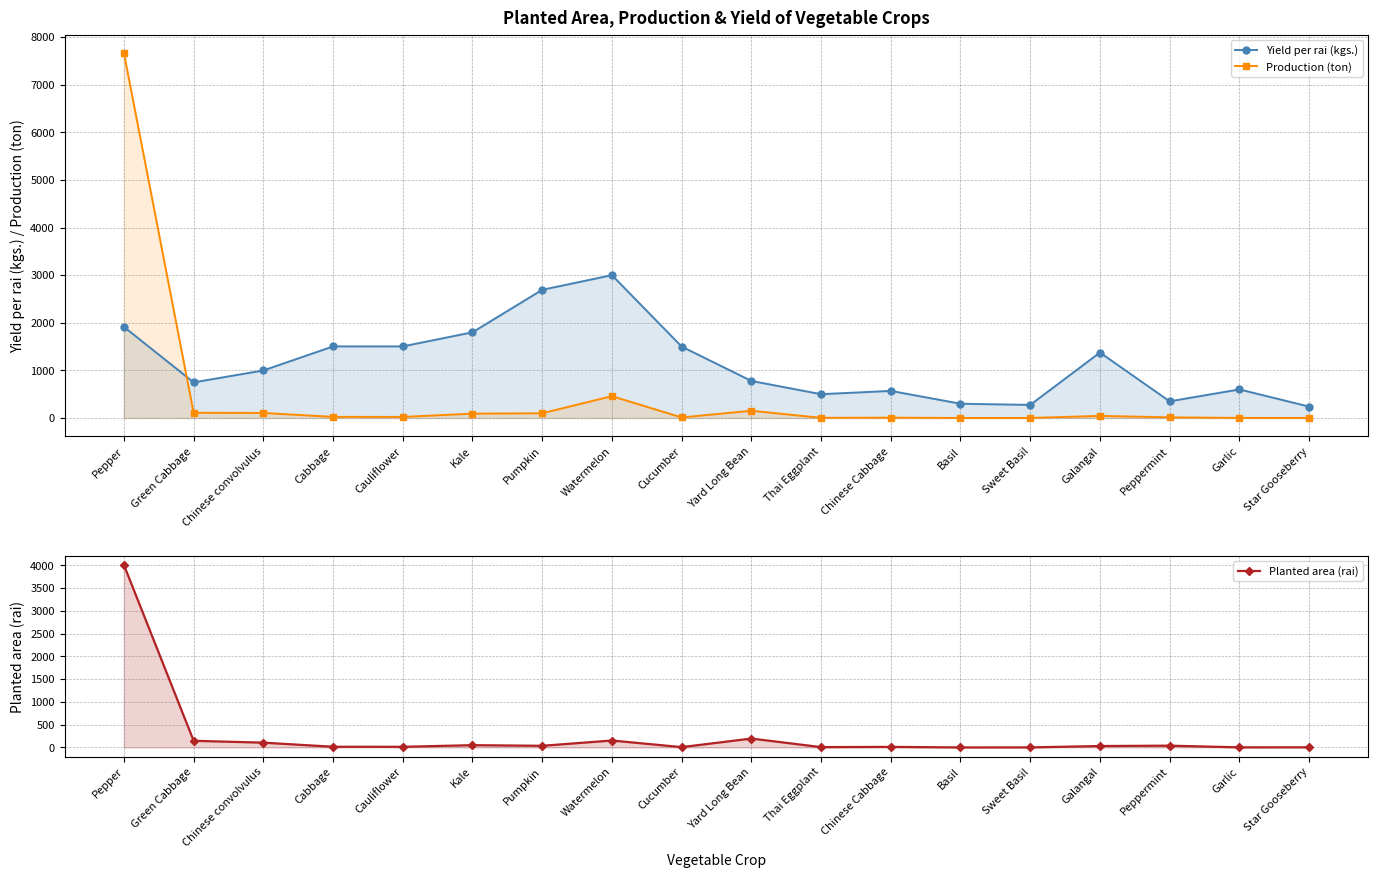

What position from the right is Pumpkin?

12